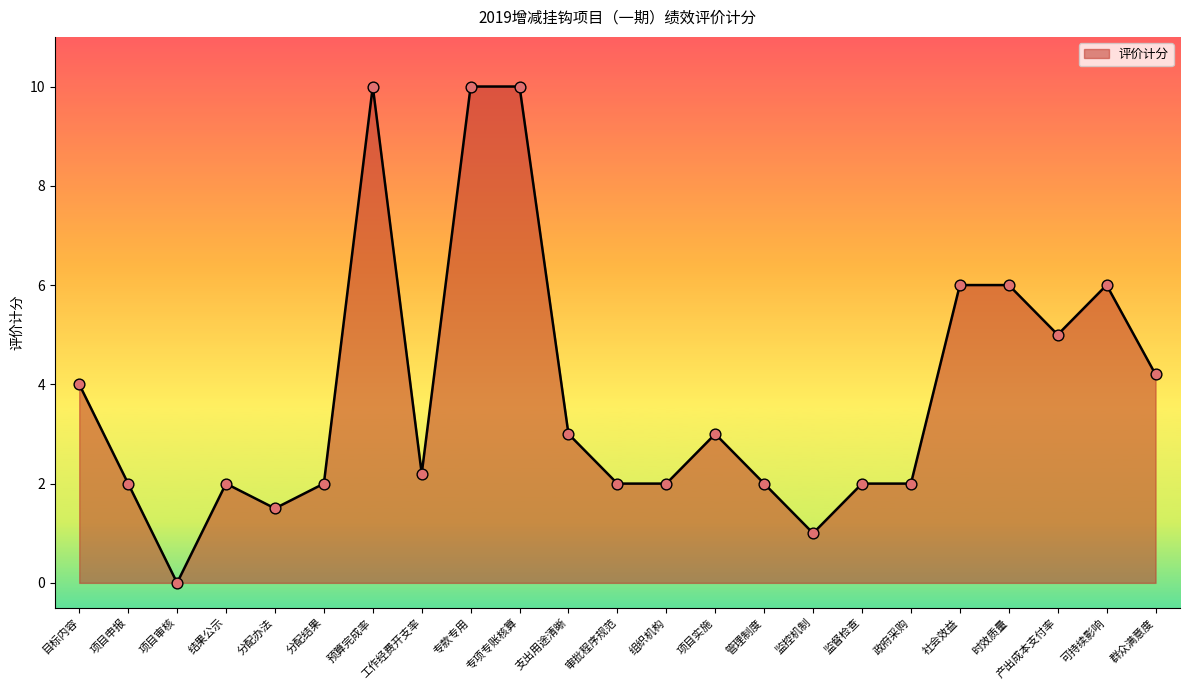

Which has a higher value, 专款专用 or 社会效益?

专款专用